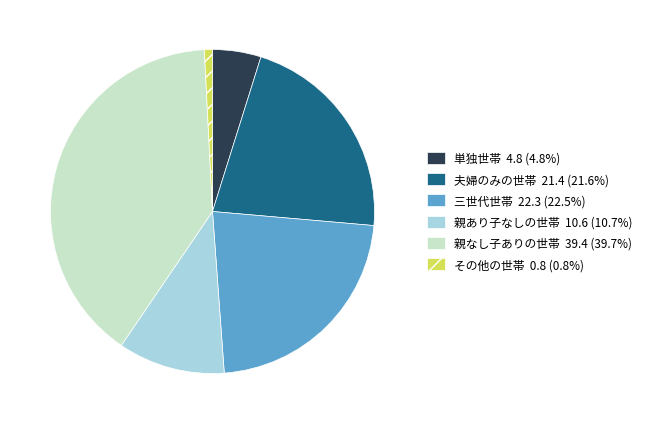

Count the number of slices in the pie.

6